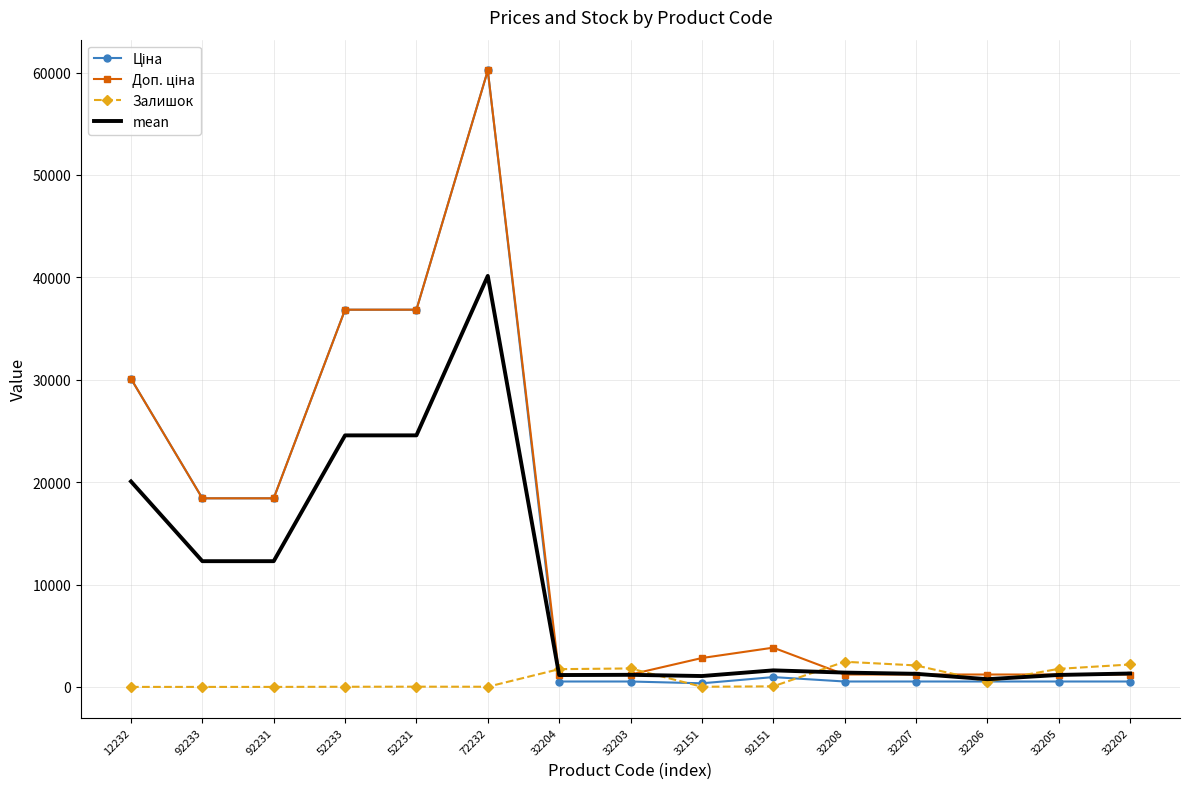

What is the highest value of the Залишок series?

2457.0